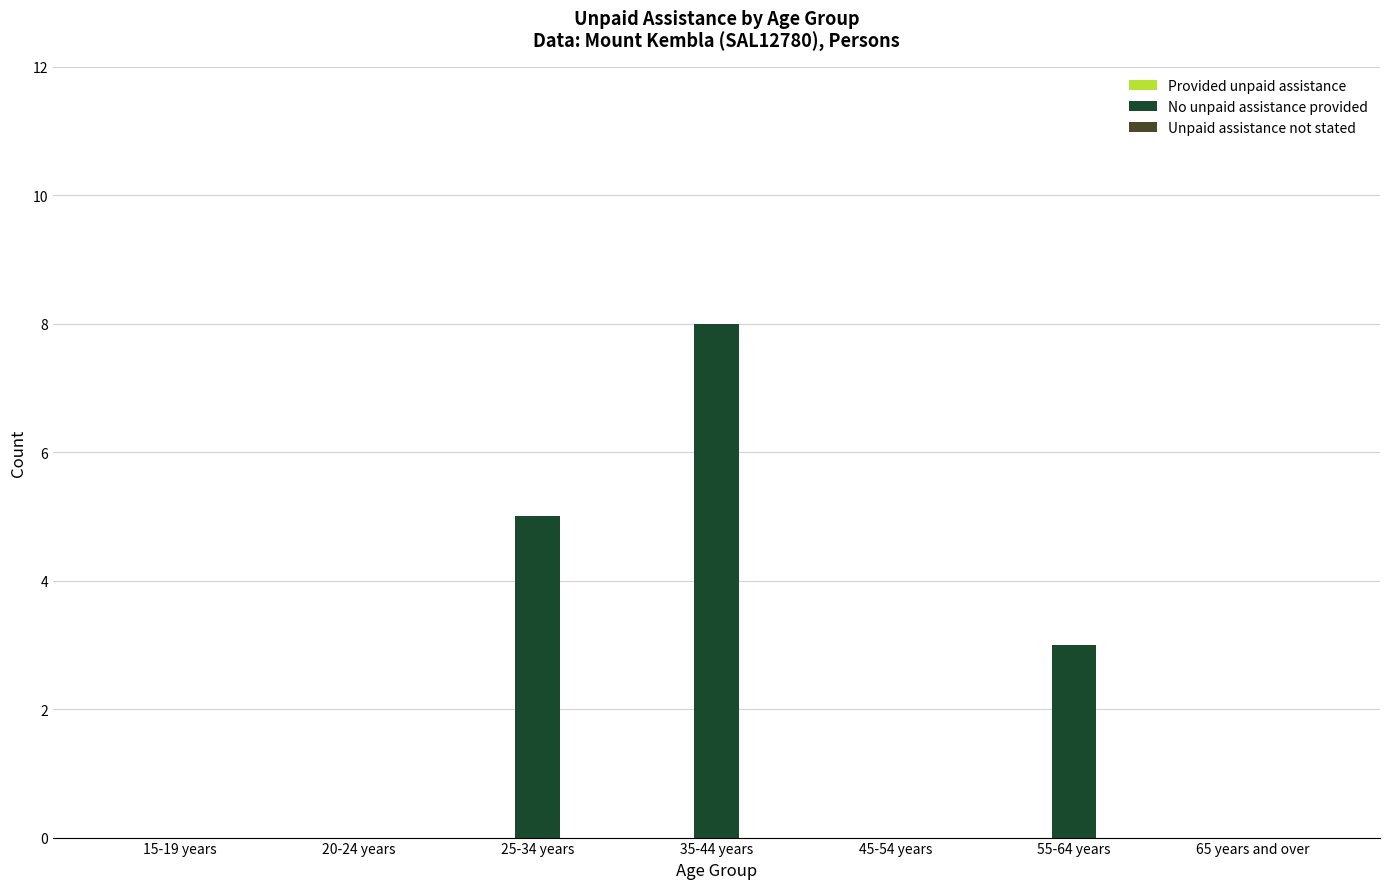

What is the maximum value shown in the chart?

8